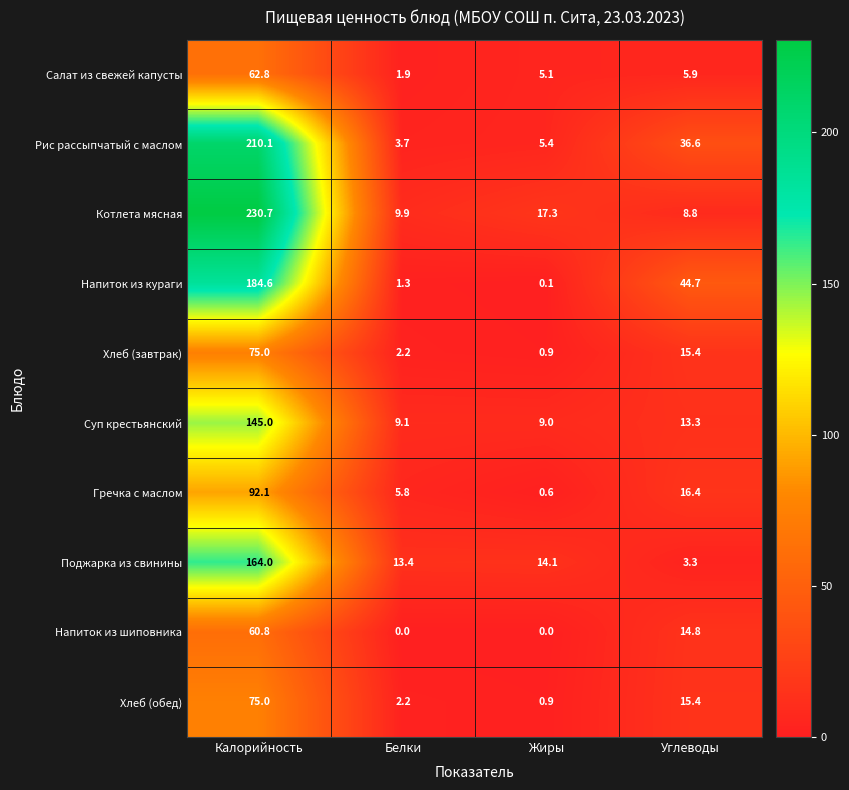

Count the number of data series in this chart.

10